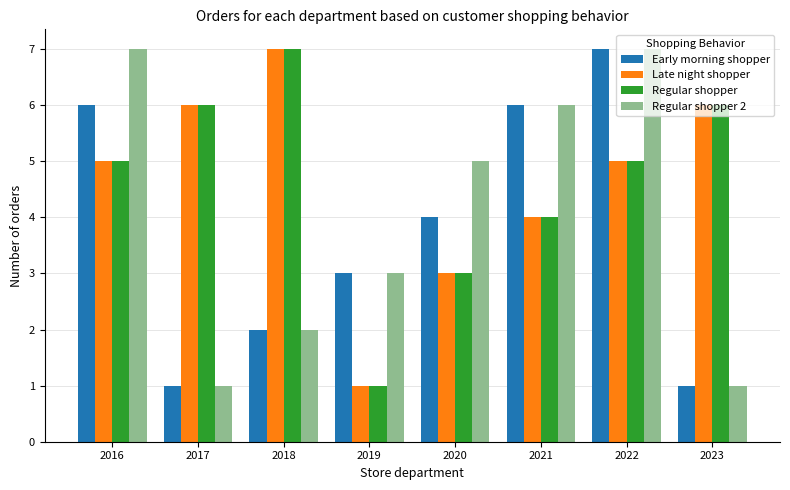

What is the difference between the maximum and minimum values in the Regular shopper series?

6